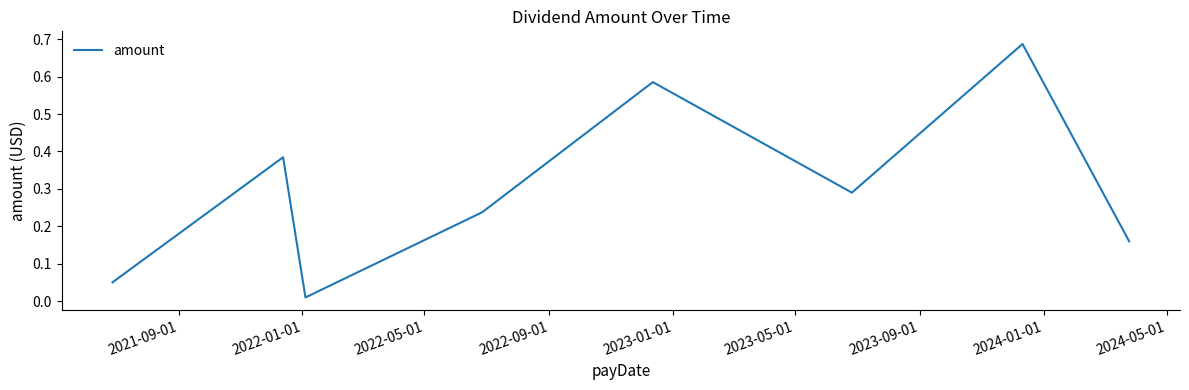

How many interior local peaks (higher than both neighbors) does the data have?

3